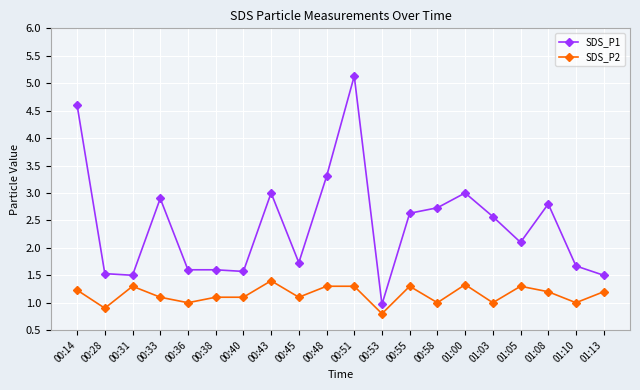

What is the total value across all series at 01:03?

3.6